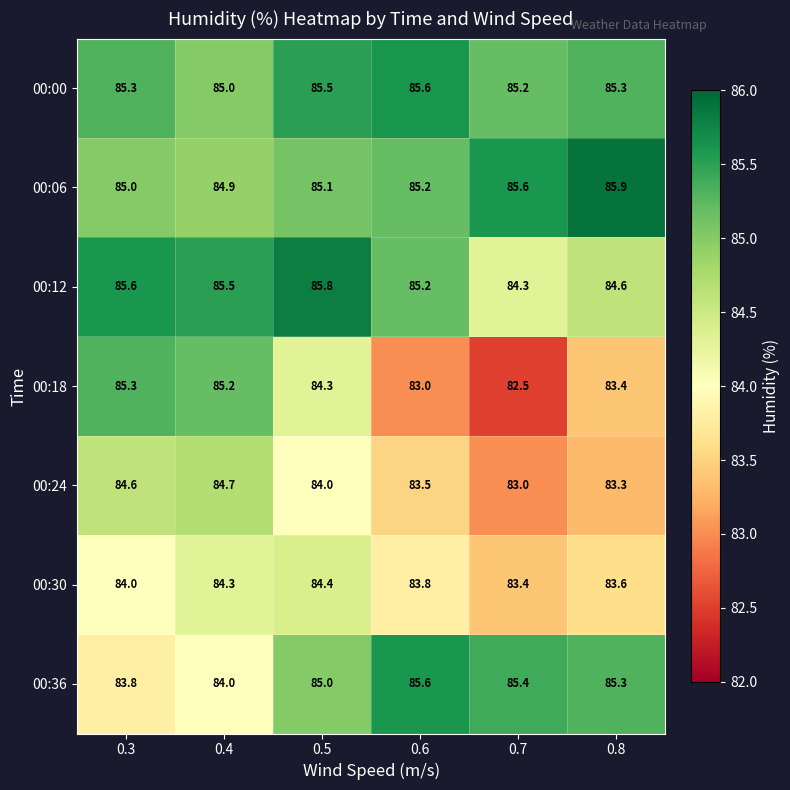

List the labels in order of 00:12 value, smallest first.

0.7, 0.8, 0.6, 0.4, 0.3, 0.5